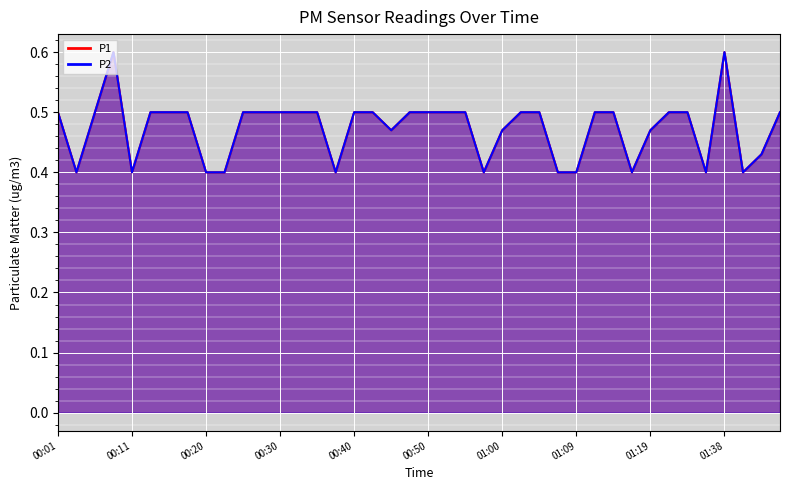

Where is P1 nearest to the value 0?

00:03